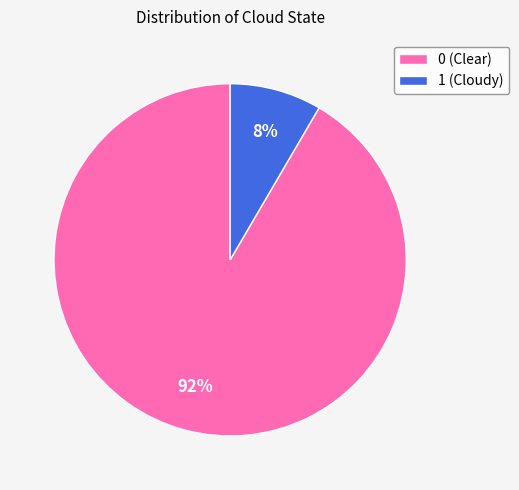

Is it true that 0 (Clear) is 99% of the pie?

False